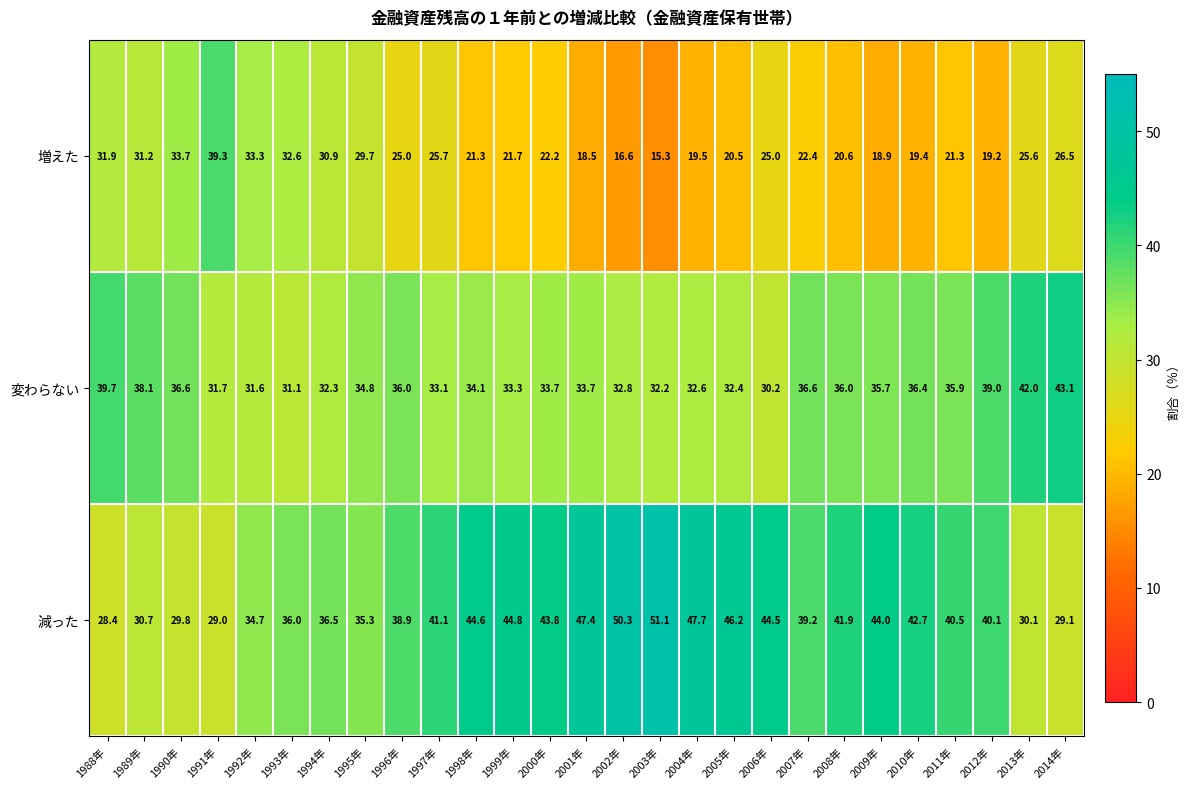

What is the difference between the highest and lowest values at 1996年?

13.9